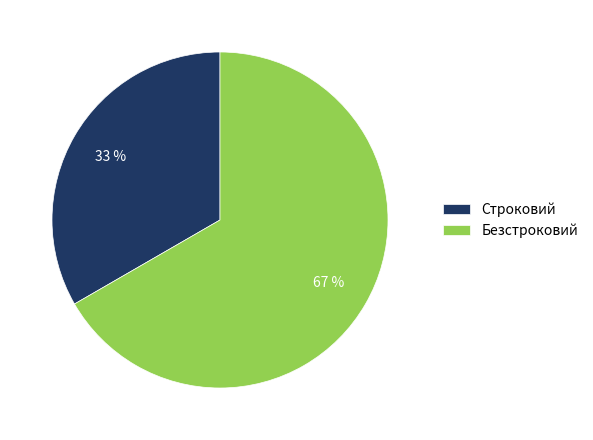

To the nearest percent, what is the average slice percentage?

50%